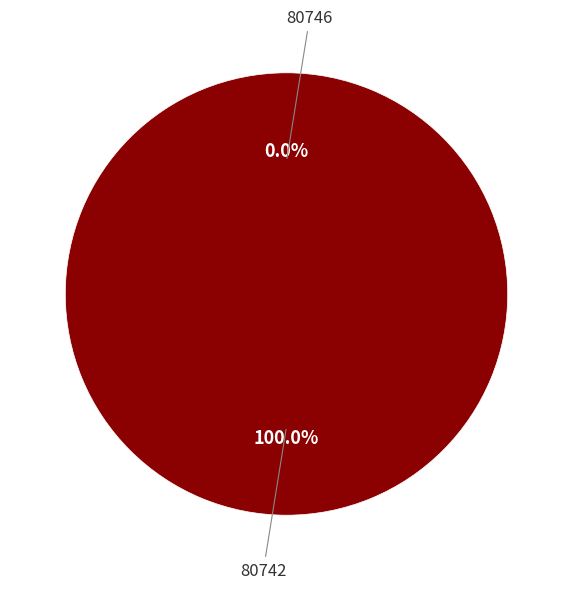

True or false: 80742 accounts for 99% of the total.

False